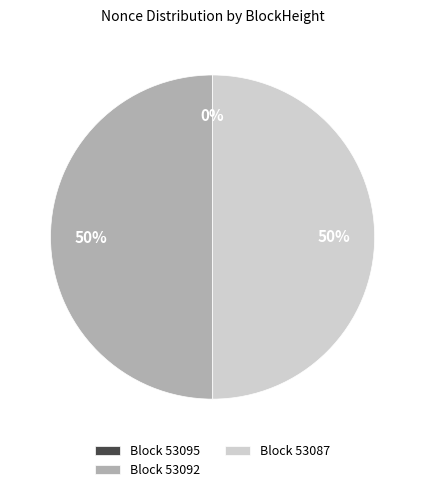

True or false: Block 53092 accounts for 50% of the total.

True